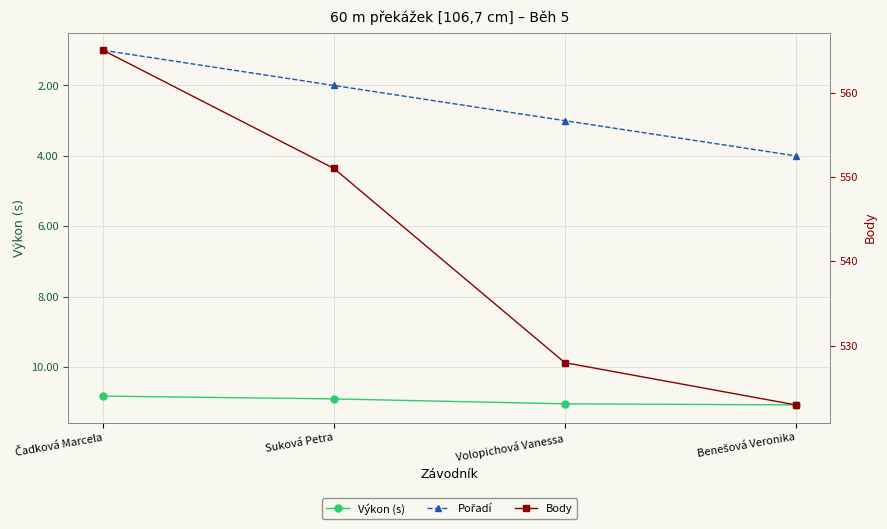

What is the sum of all Výkon (s) values?

43.9